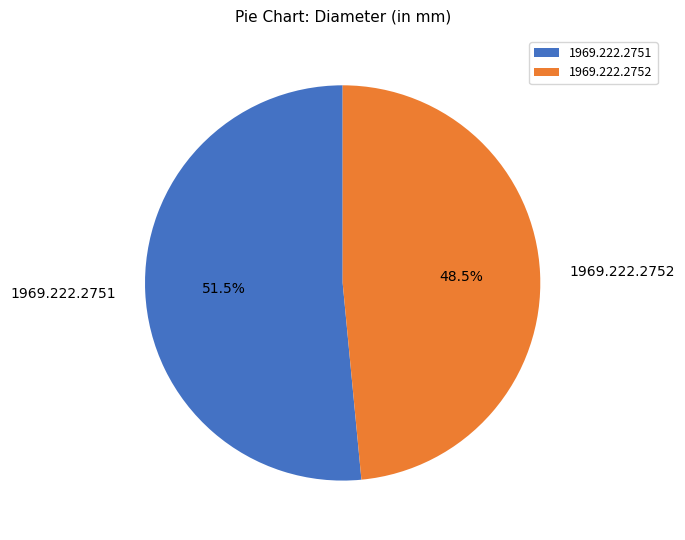

Which category has the smallest portion of the pie?

1969.222.2752